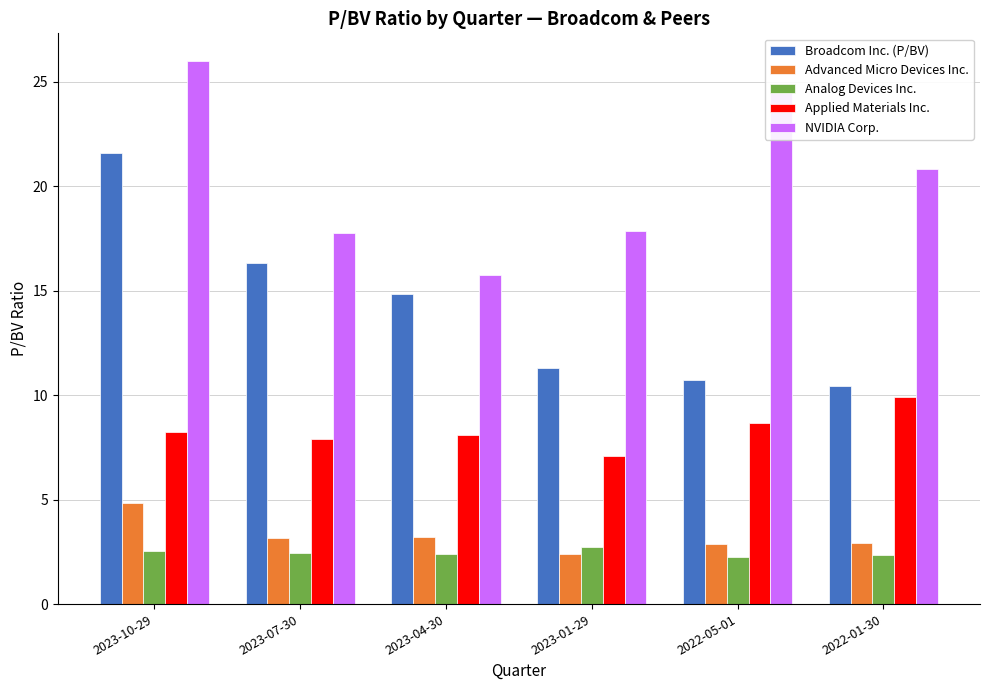

What is the spread (max minus min) of values at 2023-01-29?

15.5